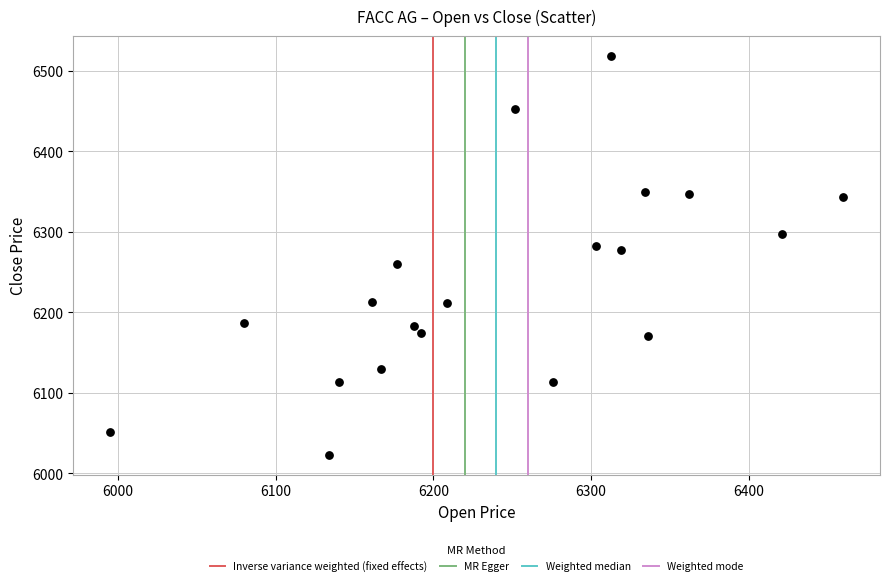

What is the range of Y values (max minus min)?

495